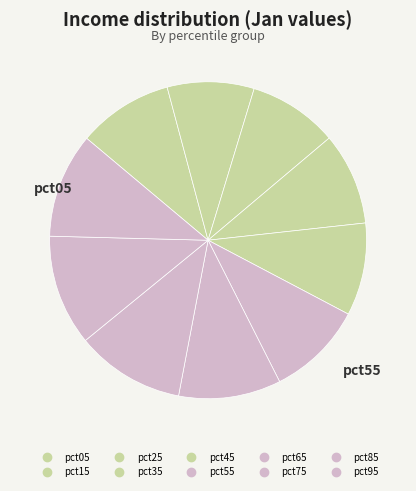

Is there any slice that represents more than half of the pie?

No